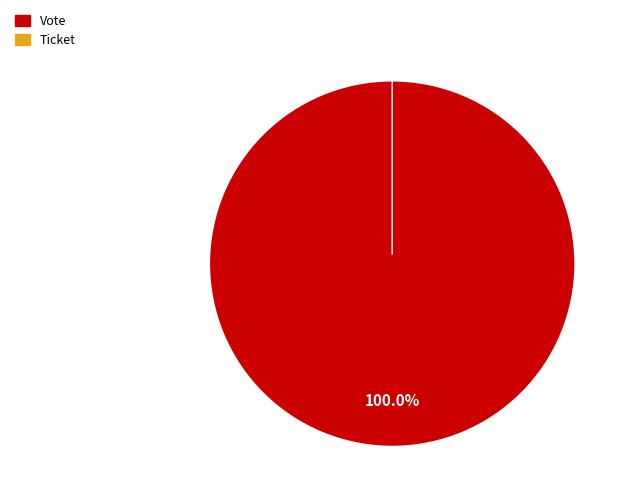

How many segments does this pie chart have?

2